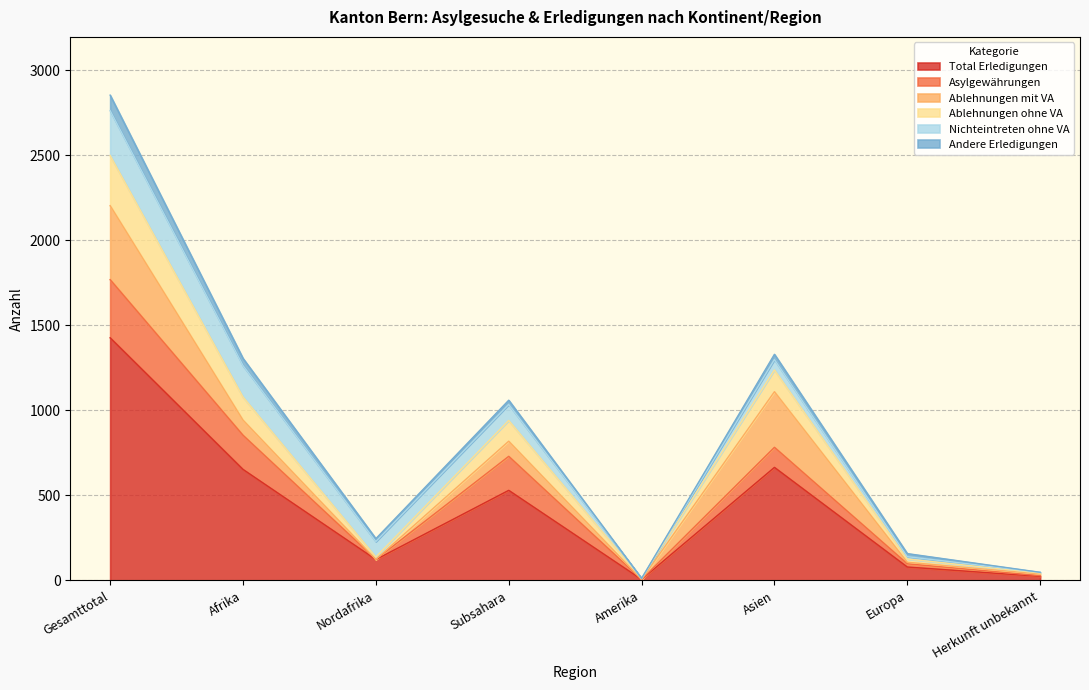

What is the difference between the highest and lowest values at Afrika?

611